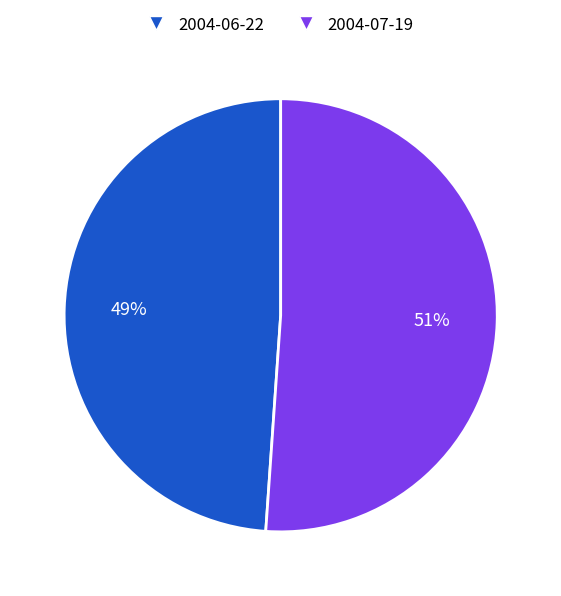

True or false: 2004-06-22 accounts for 37% of the total.

False